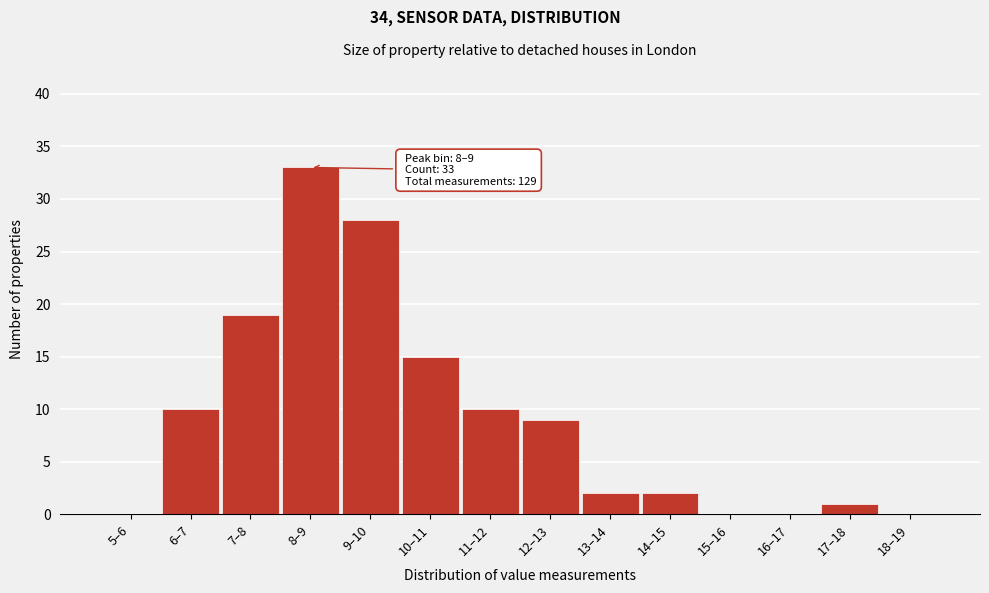

Reading left to right, what are all the values shown in this chart?

5–6=0	6–7=10	7–8=19	8–9=33	9–10=28	10–11=15	11–12=10	12–13=9	13–14=2	14–15=2	15–16=0	16–17=0	17–18=1	18–19=0